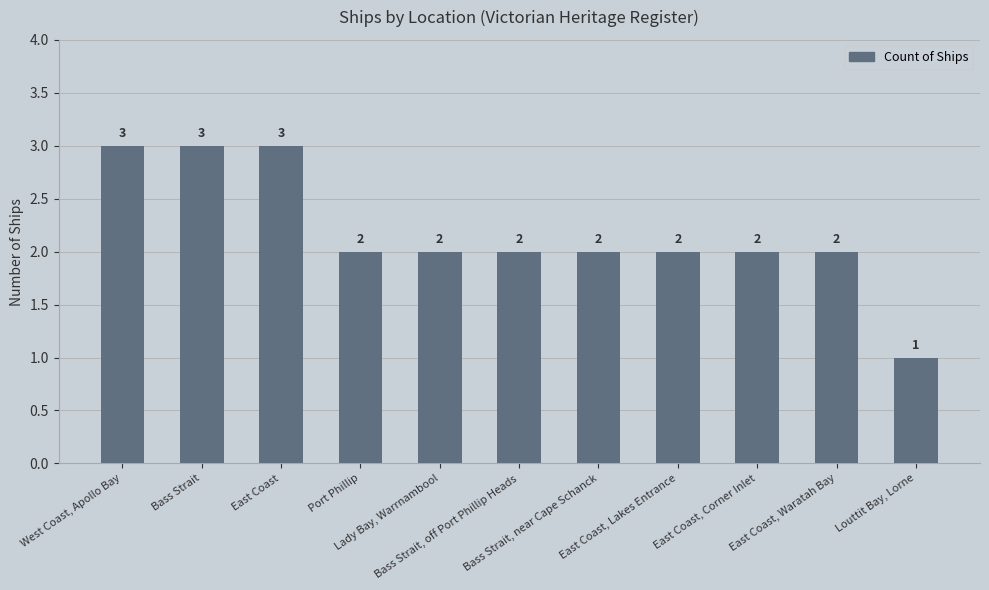

Does the chart contain any negative values?

No